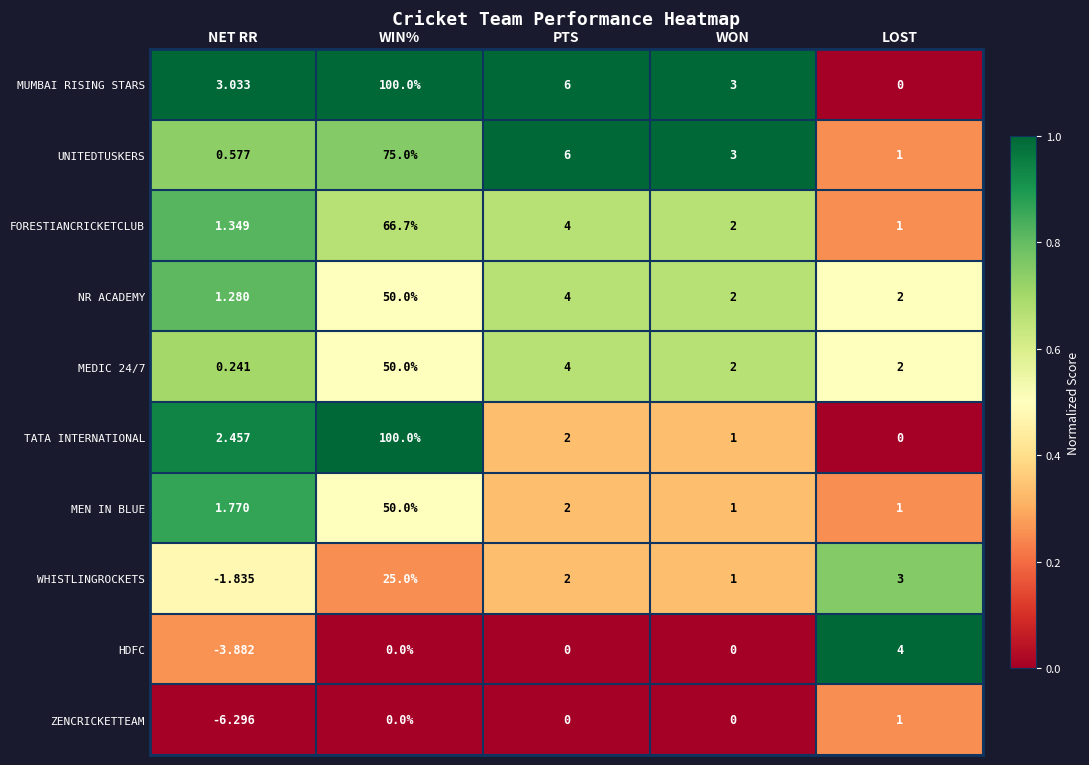

Is the value of MEN IN BLUE at WON greater than the value of NR ACADEMY at WON?

No